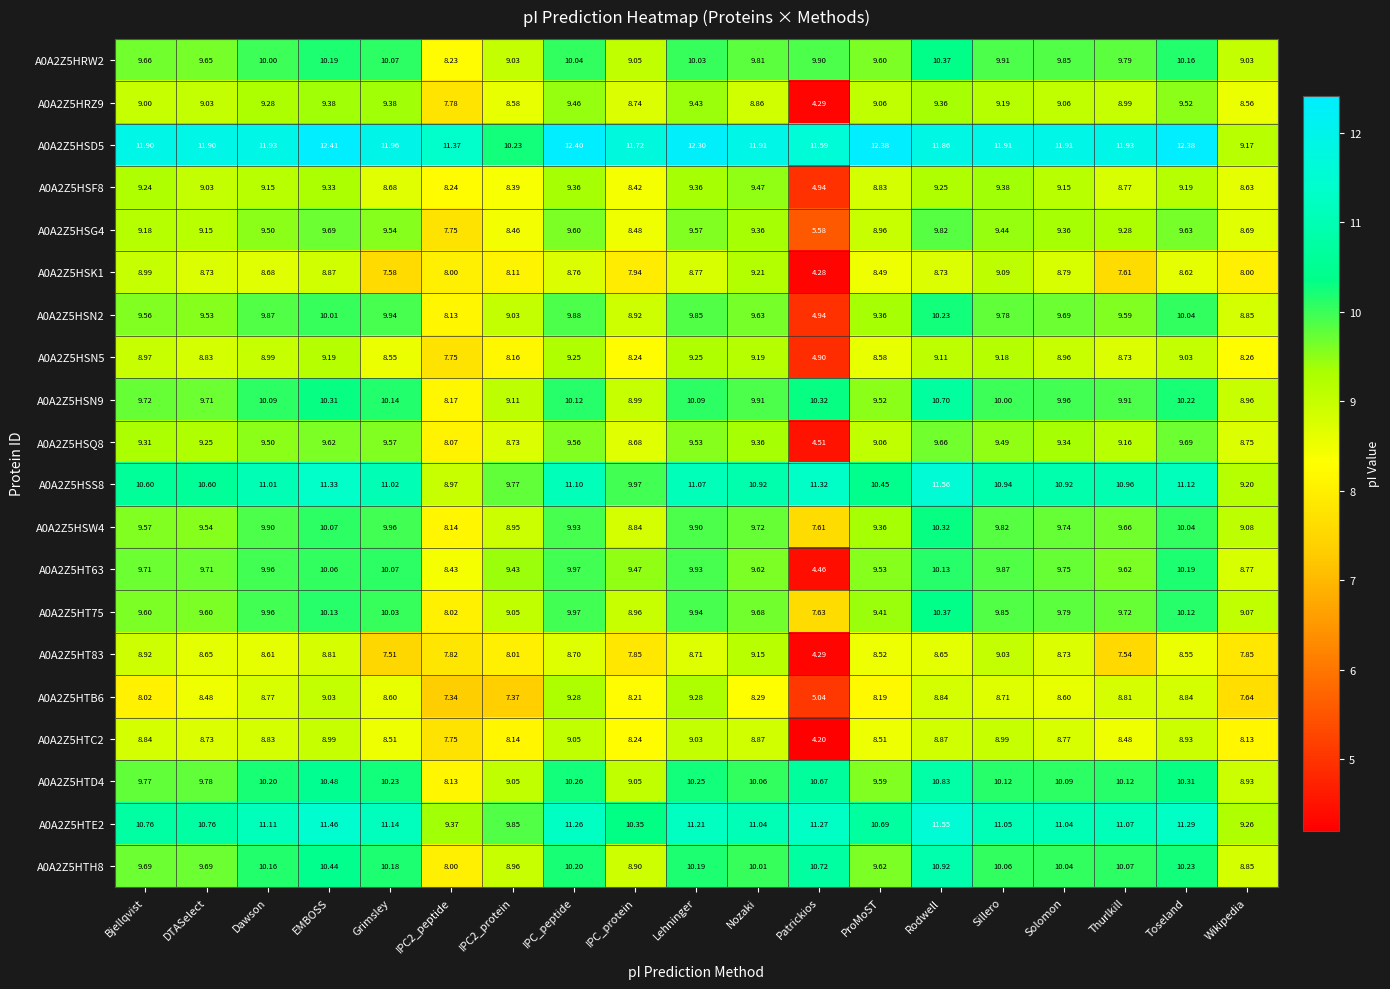

Is the value of A0A2Z5HSS8 at IPC2_protein greater than the value of A0A2Z5HTD4 at Solomon?

No